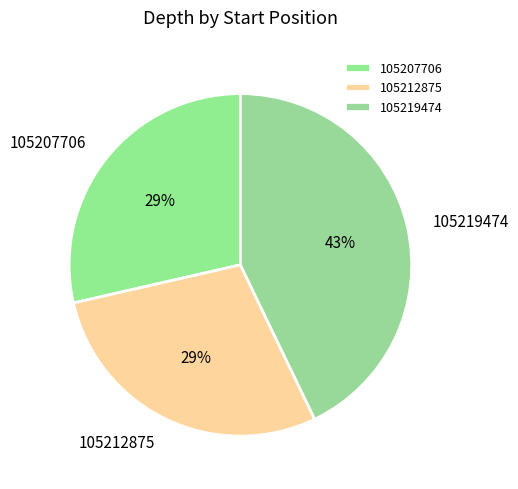

Which category has the biggest portion of the pie?

105219474